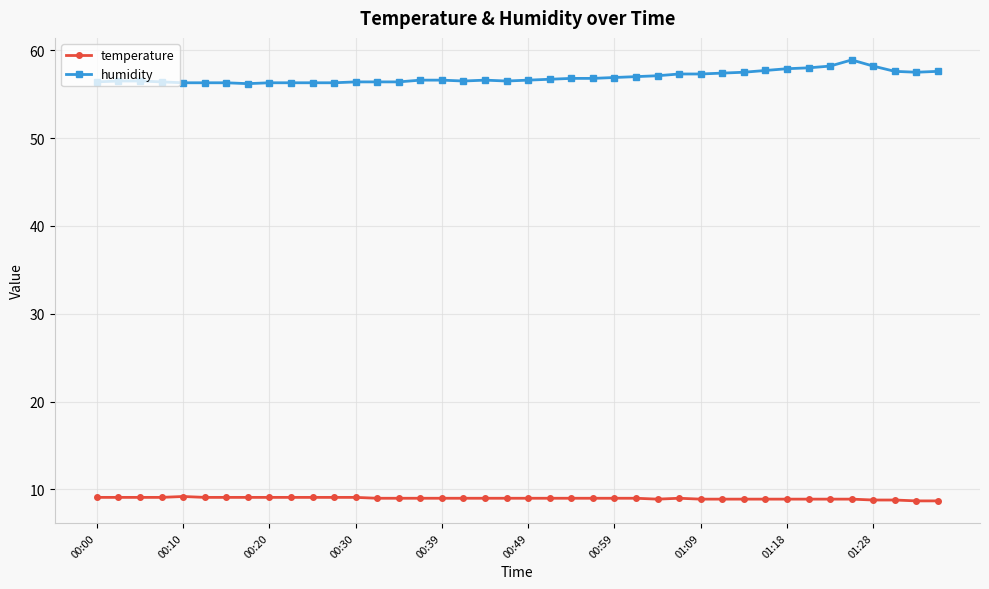

True or false: humidity and temperature cross at least once.

False